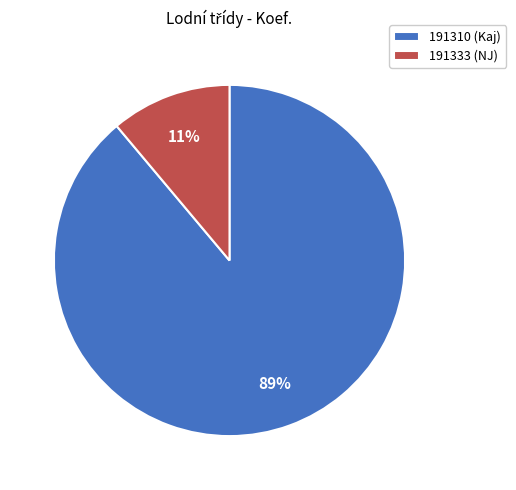

What percentage is the 191310 slice, to the nearest percent?

89%